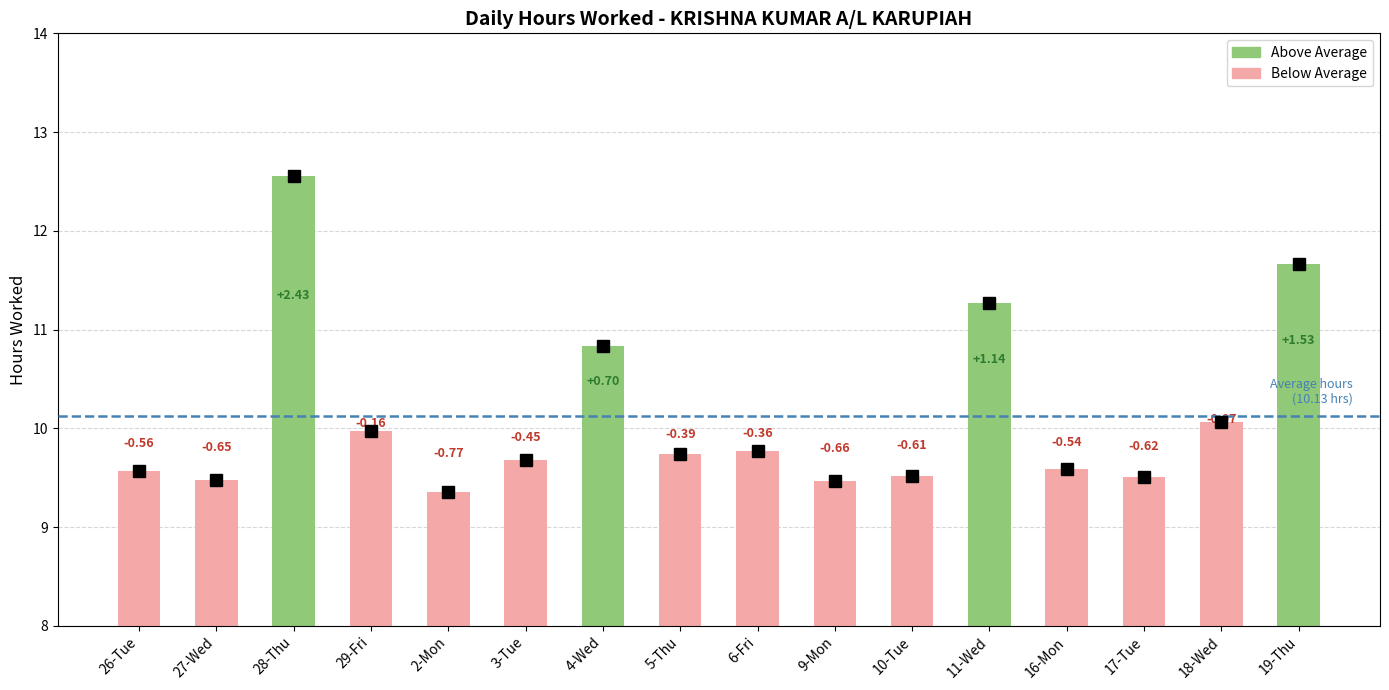

What is the smallest value displayed?

9.4